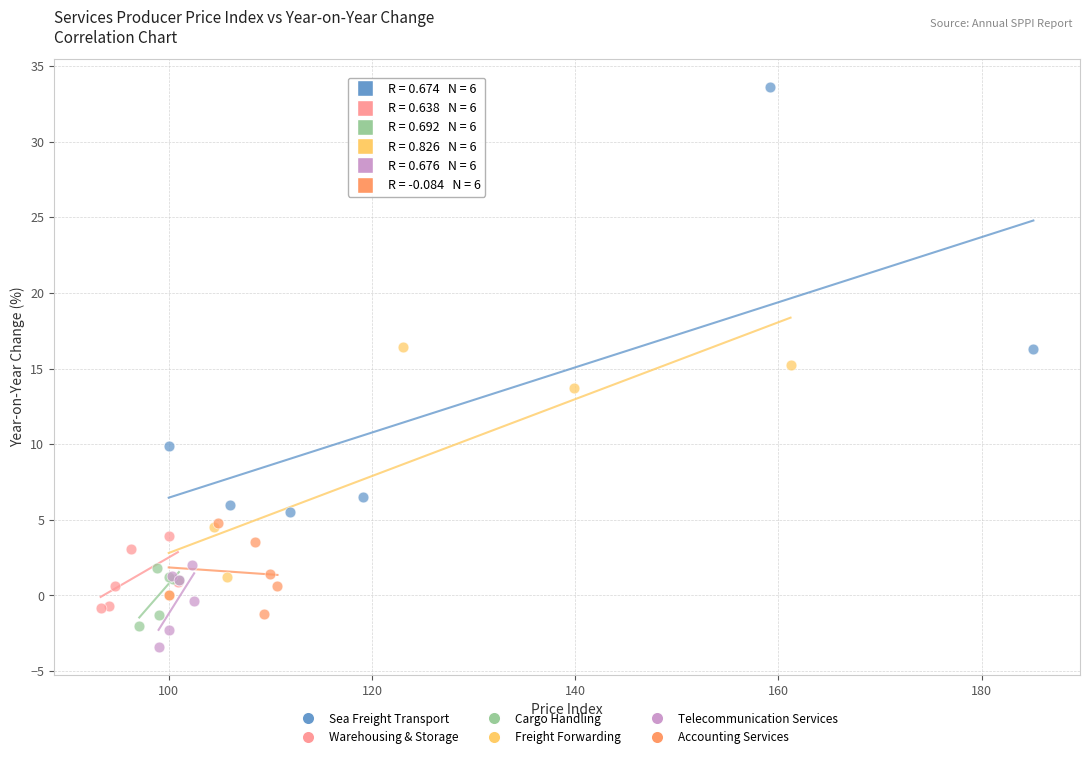

What are all the series names shown in the legend?

Sea Freight Transport, Warehousing & Storage, Cargo Handling, Freight Forwarding, Telecommunication Services, Accounting Services